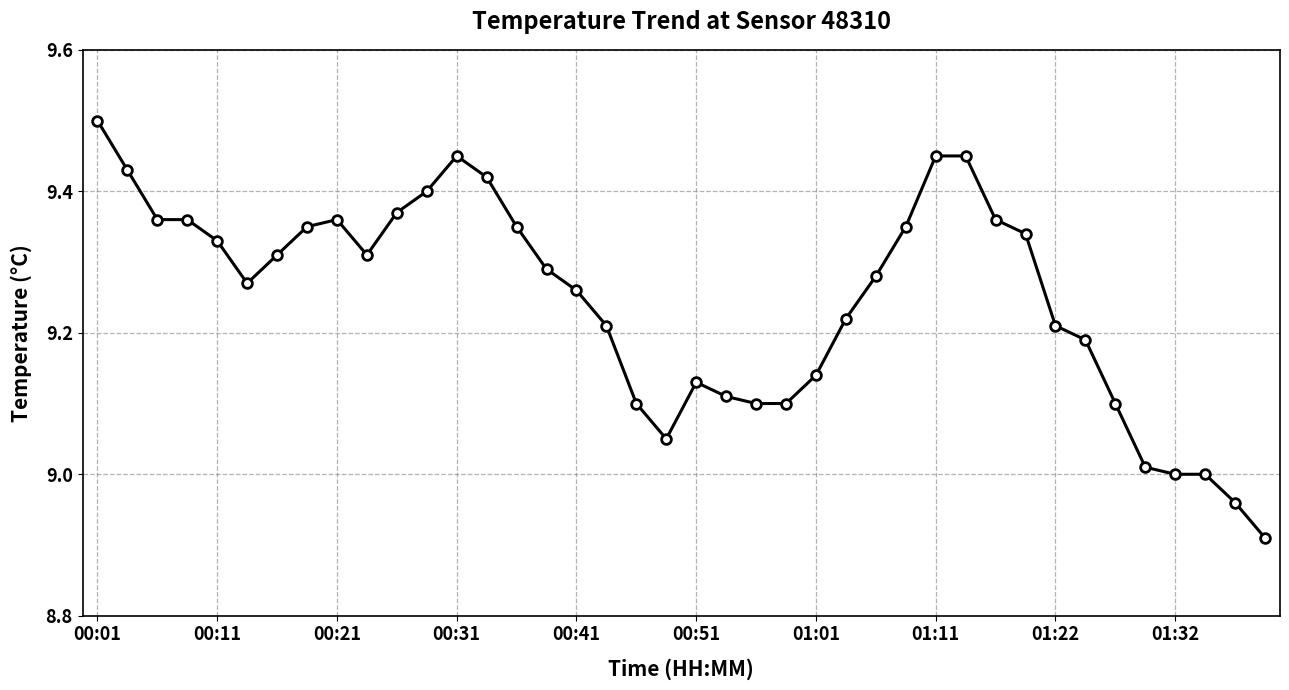

What is the difference between the second highest and second lowest values?

0.5